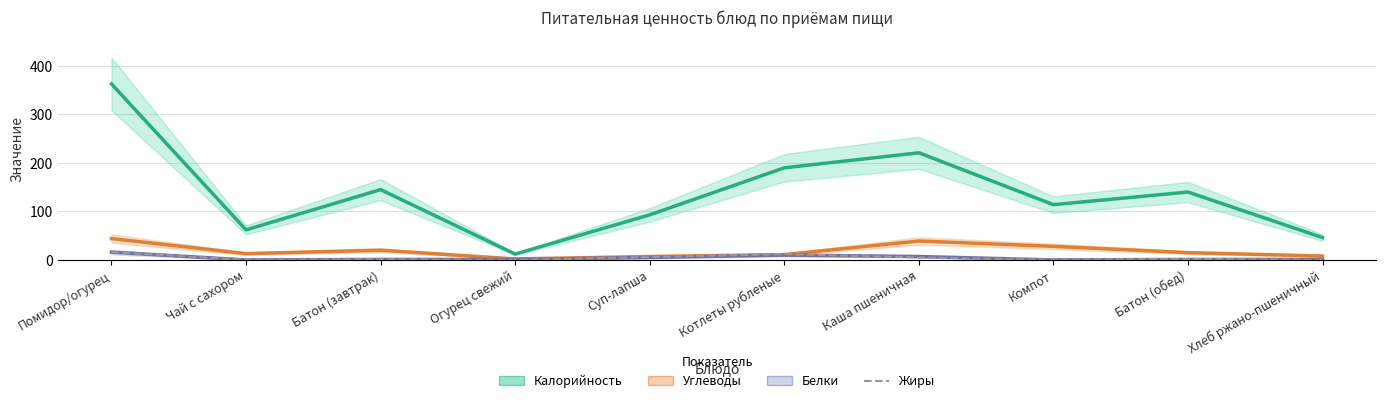

Reading left to right, what are all the values shown in this chart?

Калорийность: Помидор/огурец=363	Чай с сахором=62	Батон (завтрак)=145	Огурец свежий=12	Суп-лапша=93	Котлеты рубленые=190	Каша пшеничная=221	Компот=114	Батон (обед)=140	Хлеб ржано-пшеничный=46
Углеводы: Помидор/огурец=44	Чай с сахором=13	Батон (завтрак)=20	Огурец свежий=2	Суп-лапша=7	Котлеты рубленые=11	Каша пшеничная=39	Компот=28	Батон (обед)=15	Хлеб ржано-пшеничный=8
Белки: Помидор/огурец=16	Чай с сахором=0	Батон (завтрак)=1	Огурец свежий=1	Суп-лапша=5	Котлеты рубленые=10	Каша пшеничная=7	Компот=0	Батон (обед)=1	Хлеб ржано-пшеничный=1
Жиры: Помидор/огурец=16	Чай с сахором=0	Батон (завтрак)=1	Огурец свежий=0	Суп-лапша=6	Котлеты рубленые=12	Каша пшеничная=5	Компот=0	Батон (обед)=2	Хлеб ржано-пшеничный=0